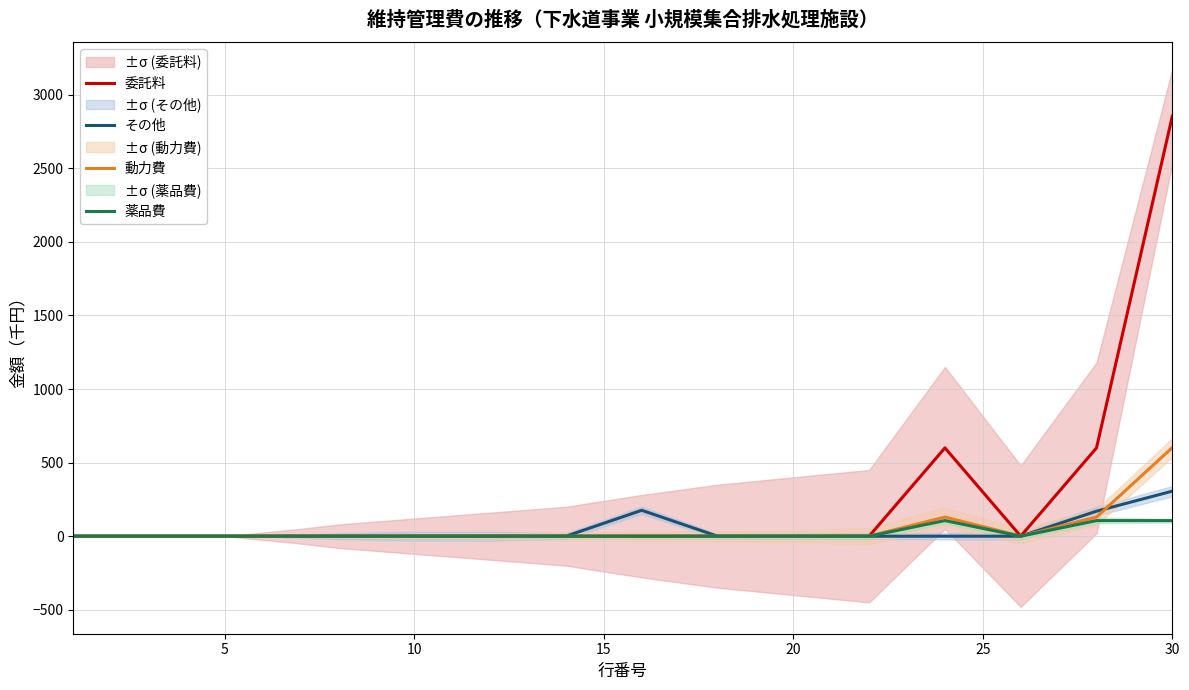

True or false: 動力費 and その他 cross at least once.

True